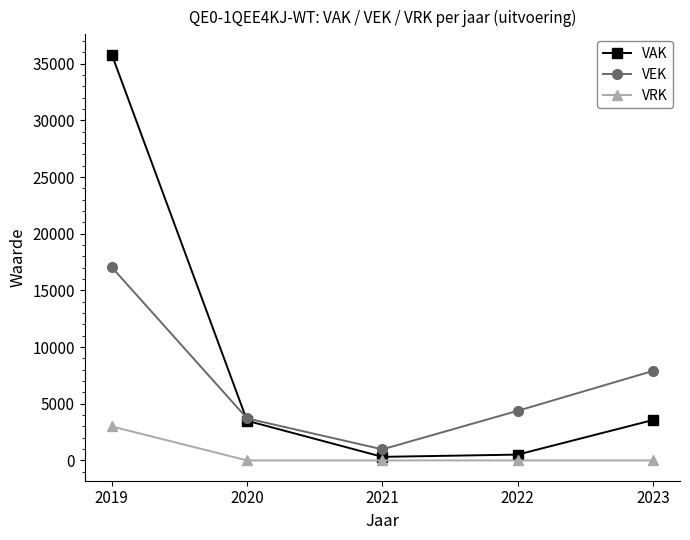

What is the lowest value of the VEK series?

977